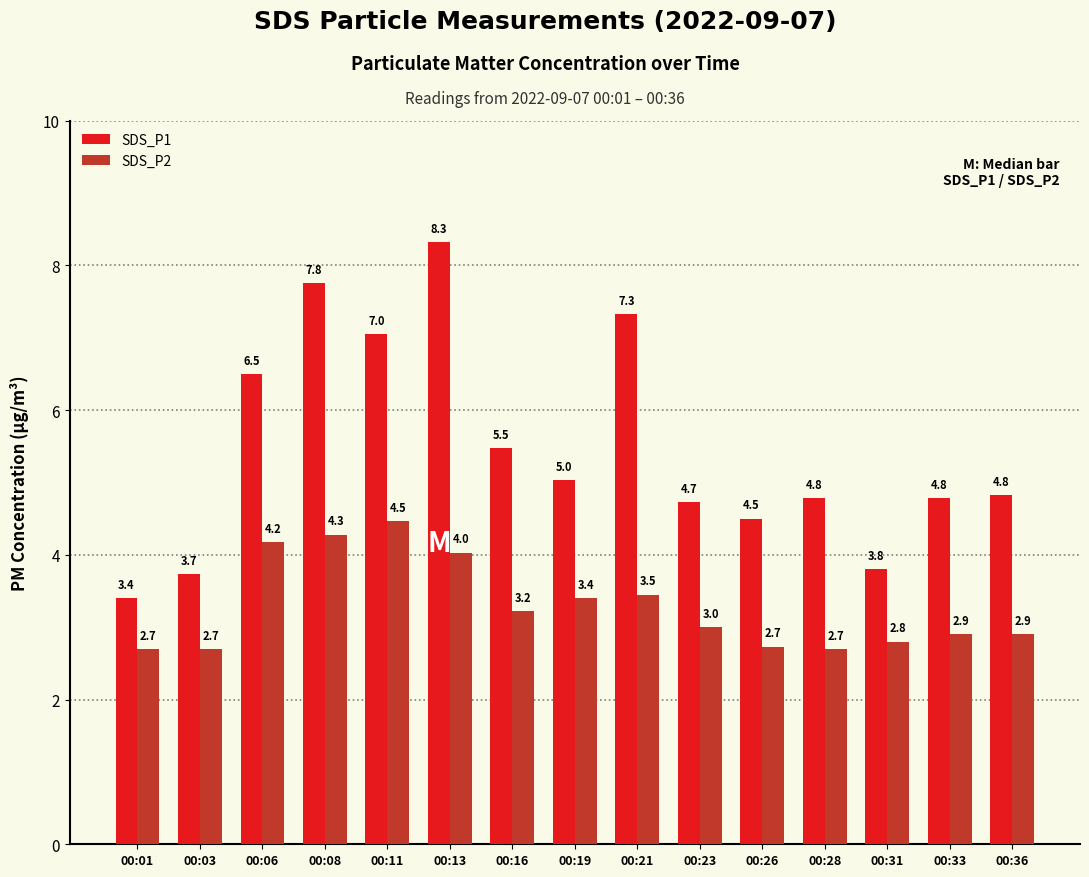

Which series changed the most between 00:26 and 00:28?

SDS_P1